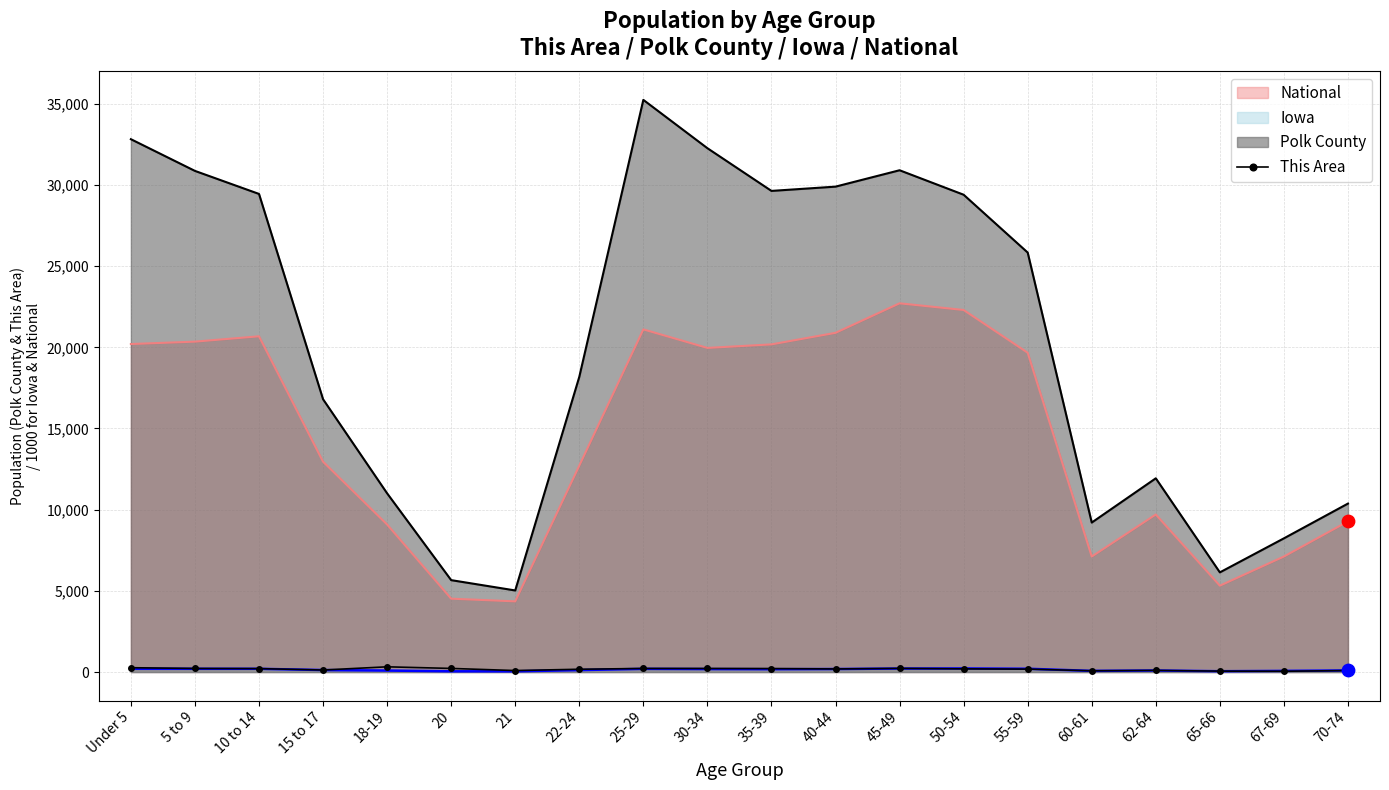

What is the ratio of the value at 30-34 to the value at 35-39?

1.0